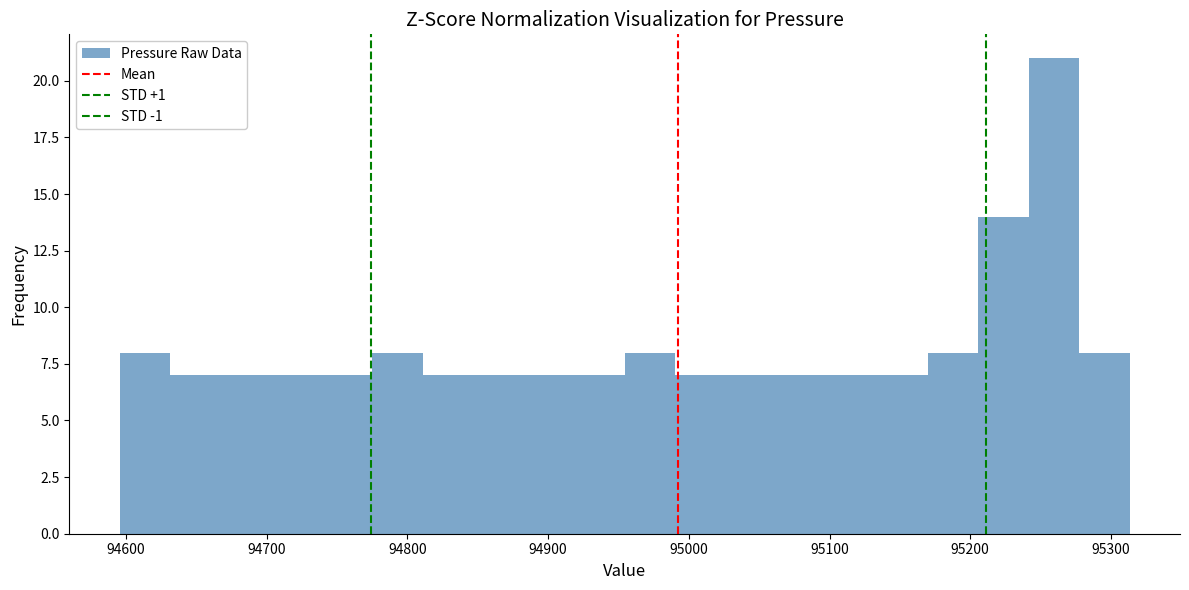

Read against the x-axis, roughly where is the centre of the tallest bar?

95260